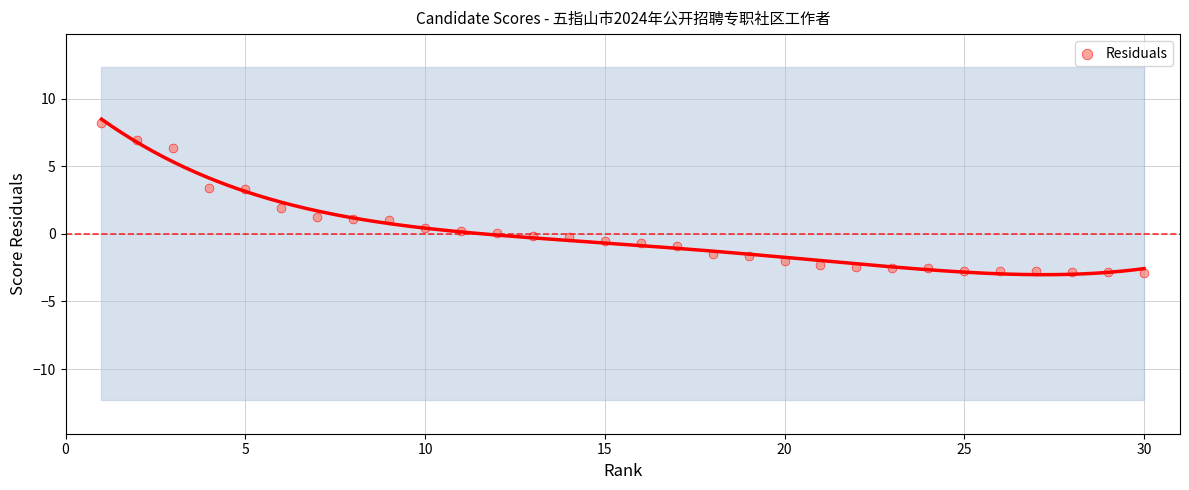

What is the range of X values (max minus min)?

29.0